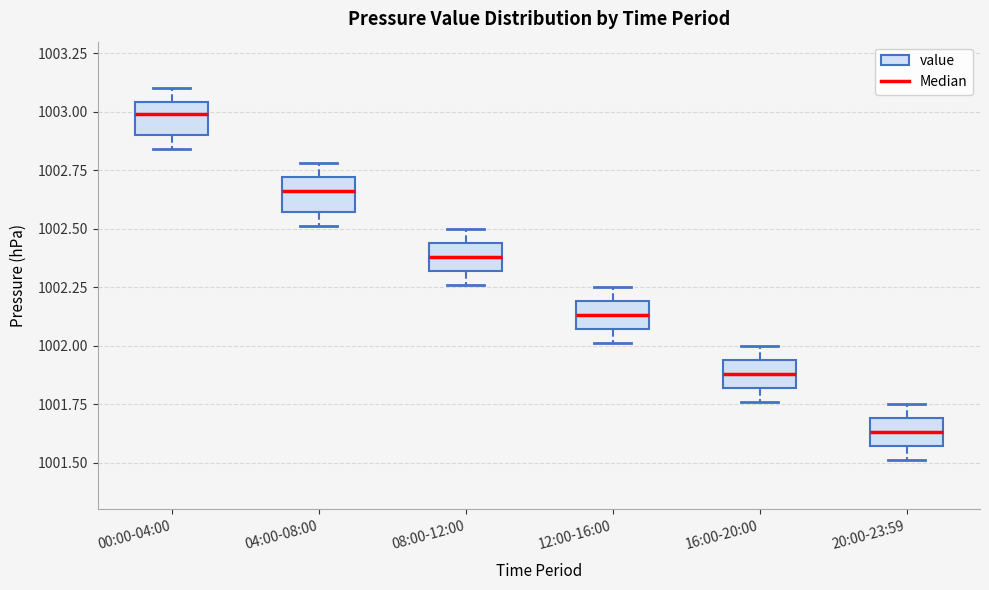

Where does the median line of the box for 20:00-23:59 sit on the y-axis? The values are not printed on the chart, so give them approximately, as read against the axis.

1001.65